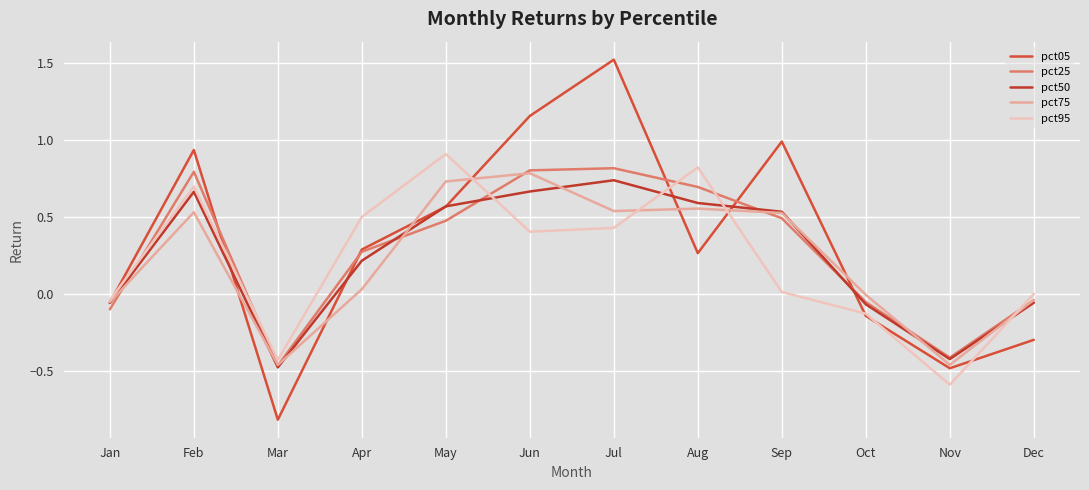

What is the difference between the maximum and minimum values in the pct50 series?

1.2